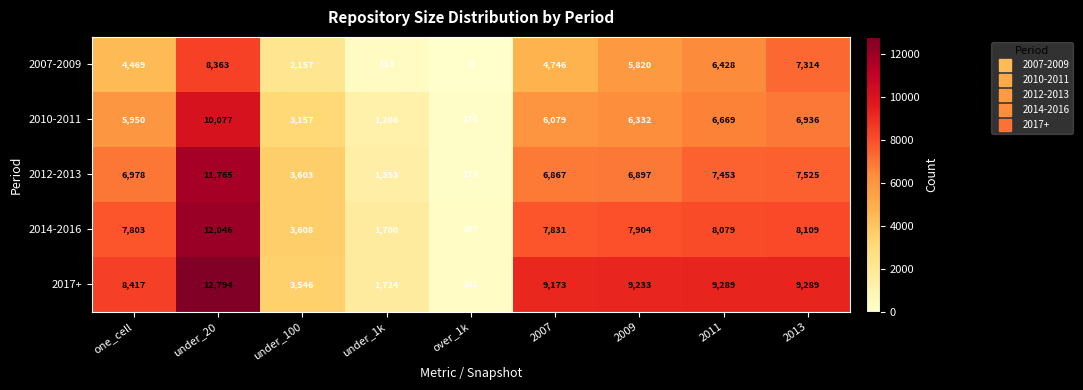

List the series in order of their peak value, highest first.

2017+, 2014-2016, 2012-2013, 2010-2011, 2007-2009